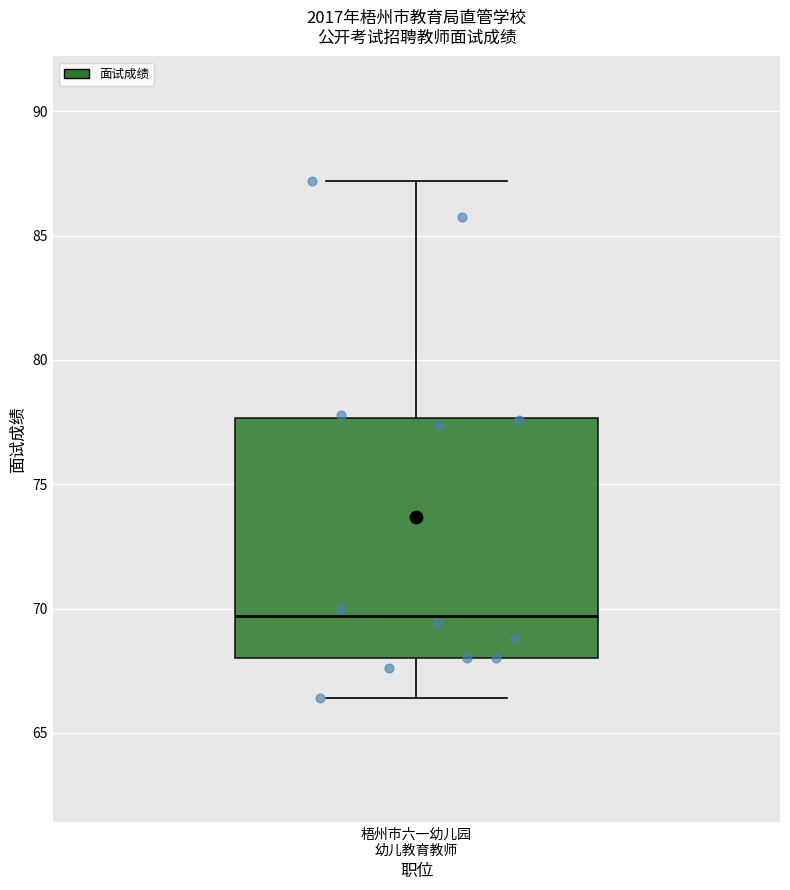

Where is the lower edge of the box for 梧州市六一幼儿园 幼儿教育教师 on the y-axis? The values are not printed on the chart, so give them approximately, as read against the axis.

68.0